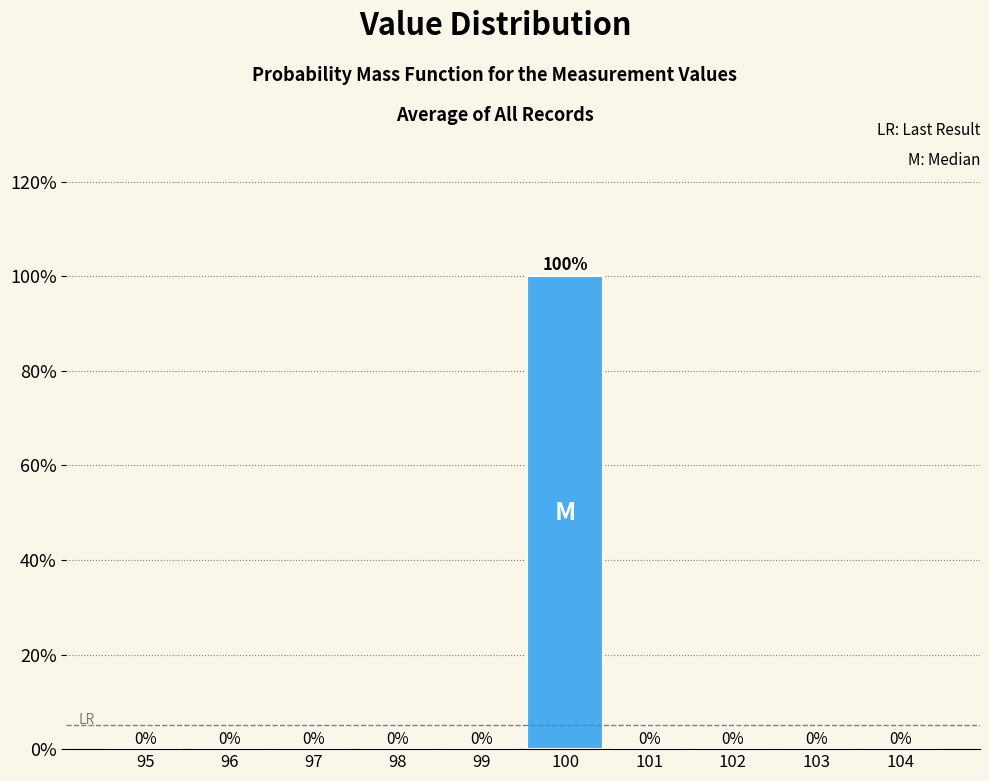

Reading left to right, transcribe all the data shown in this chart.

95=0	96=0	97=0	98=0	99=0	100=100	101=0	102=0	103=0	104=0